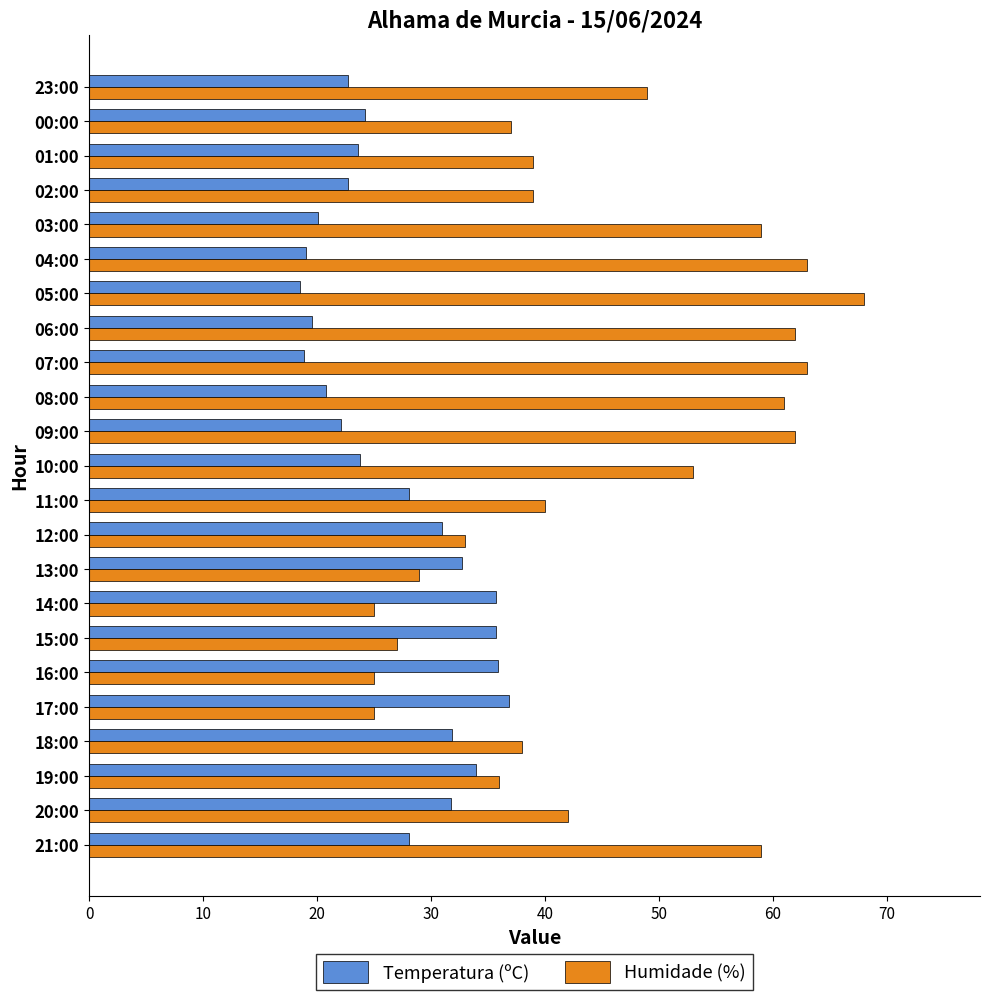

What is the sum of all Temperatura (ºC) values?

617.8